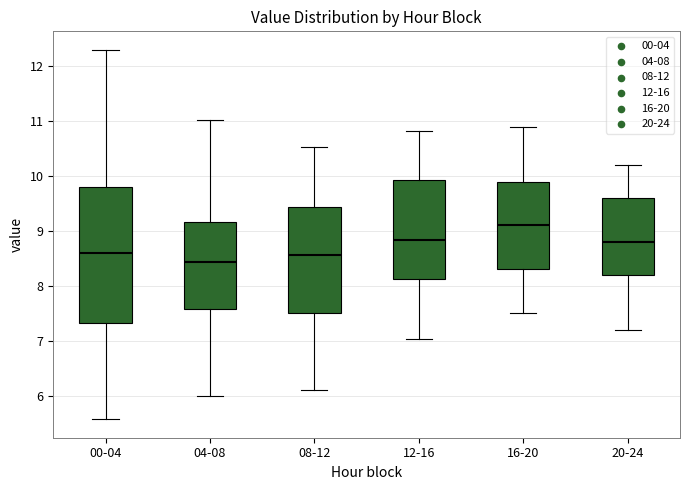

Comparing the boxes themselves (not the whiskers), which one is the tallest?

00-04